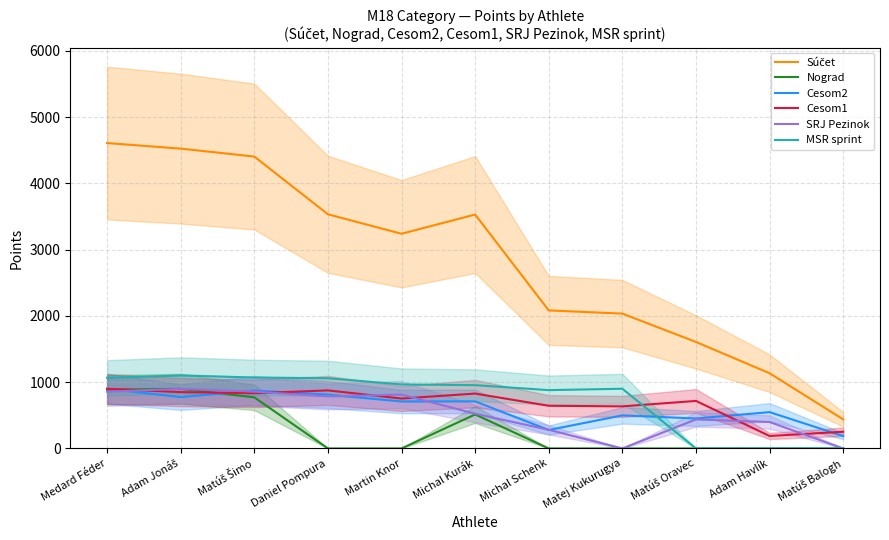

True or false: Cesom1 has a value of 833 at Matúš Šimo.

True